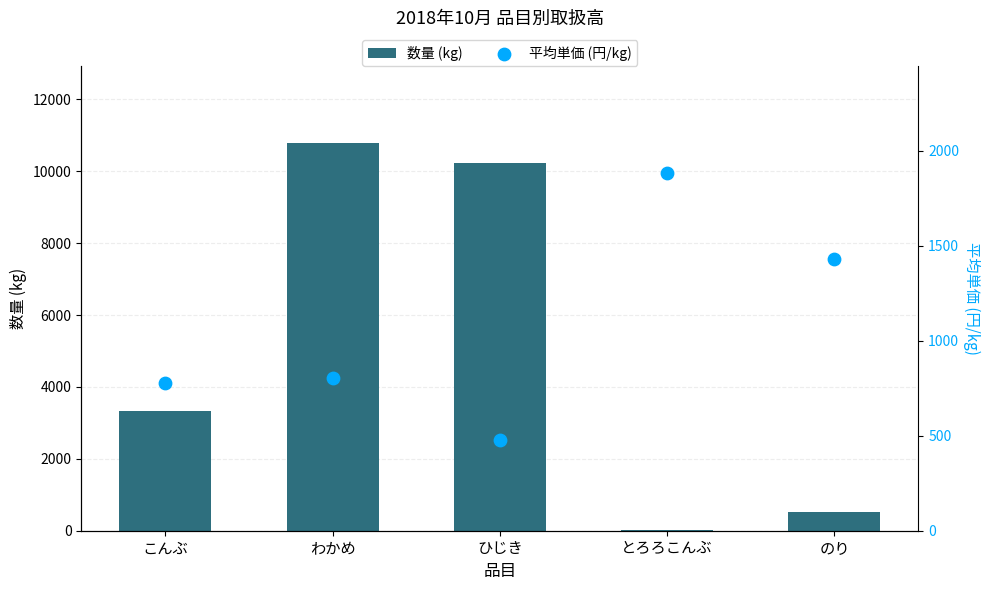

Which series contains the highest Y value?

数量 (kg)